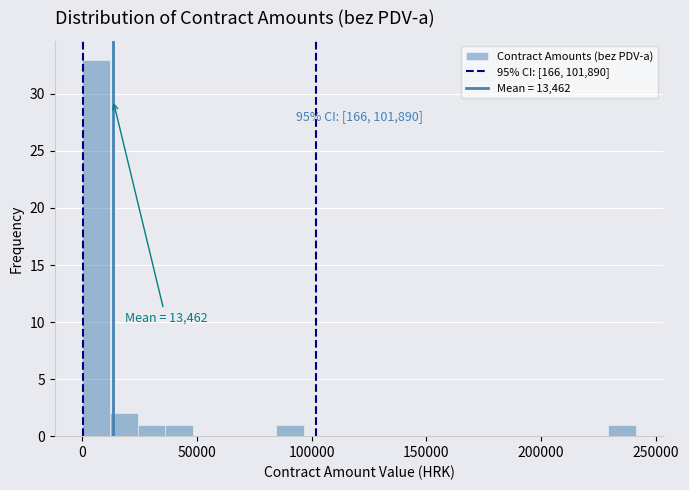

Around what value on the x-axis is the tallest bar? Give the approximate position of its centre, as read against the axis.

5000